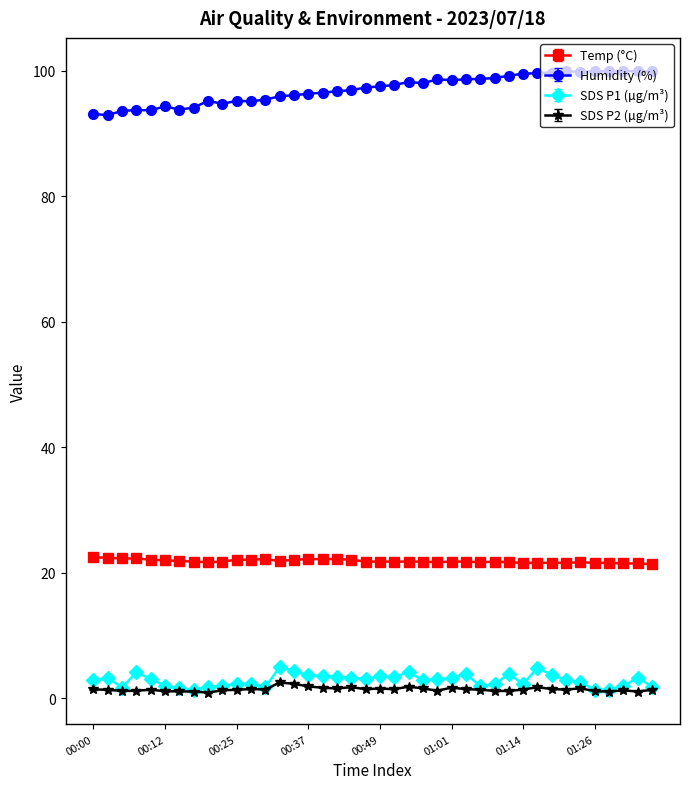

At how many categories does at least one series exceed 38?

40